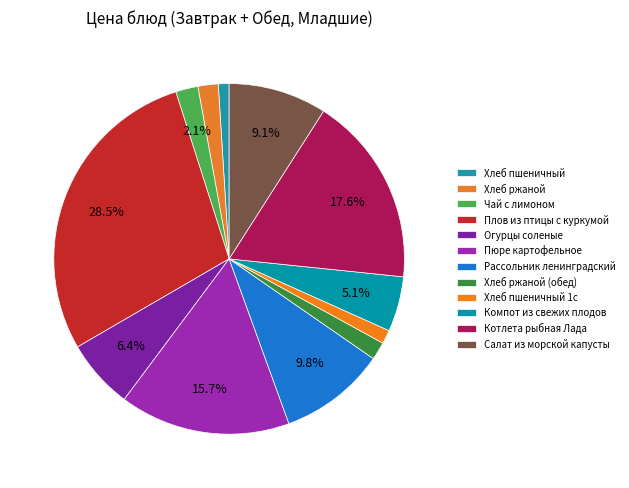

Rank the categories by value from lowest to highest.

Хлеб пшеничный, Хлеб пшеничный 1с, Хлеб ржаной (обед), Хлеб ржаной, Чай с лимоном, Компот из свежих плодов, Огурцы соленые, Салат из морской капусты, Рассольник ленинградский, Пюре картофельное, Котлета рыбная Лада, Плов из птицы с куркумой